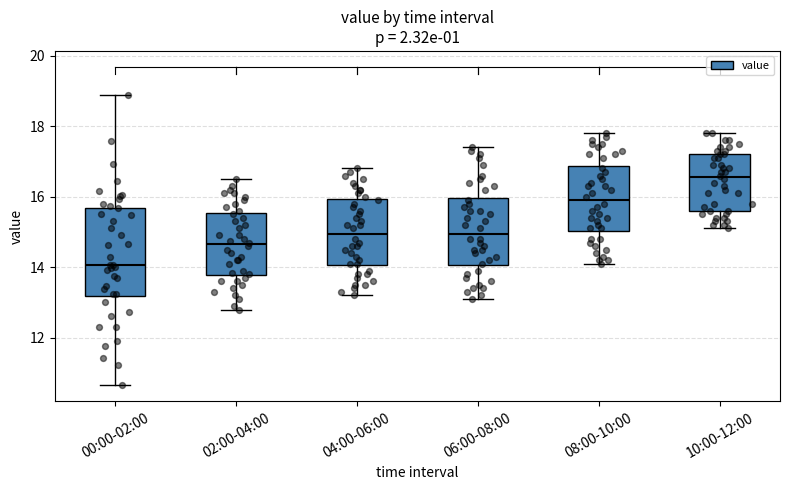

Where does the upper whisker of the box for 04:00-06:00 end on the y-axis? The values are not printed on the chart, so give them approximately, as read against the axis.

16.8